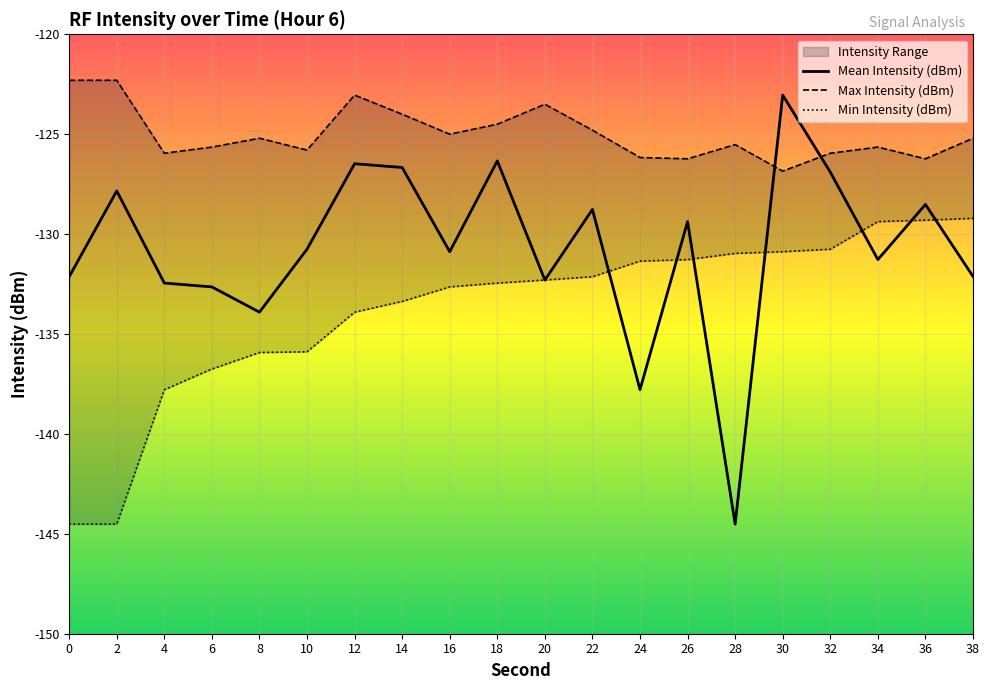

How many interior local peaks does the Max Intensity (dBm) series have?

5